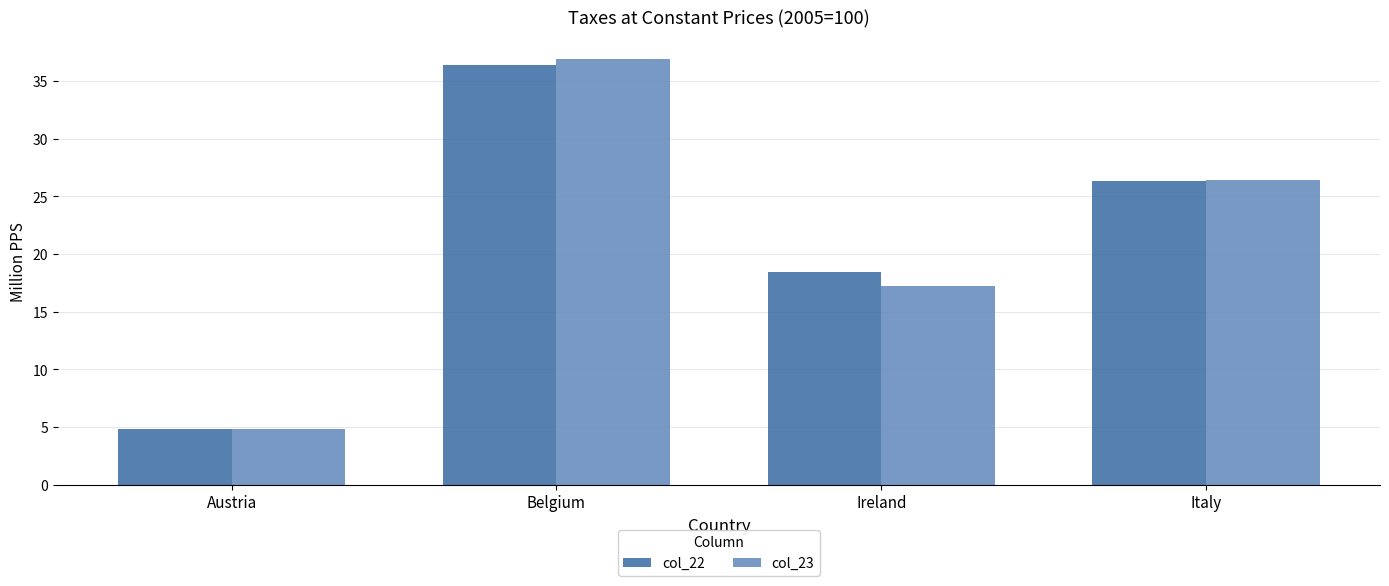

The col_23 series shows 1.8 at Austria. True or false?

False